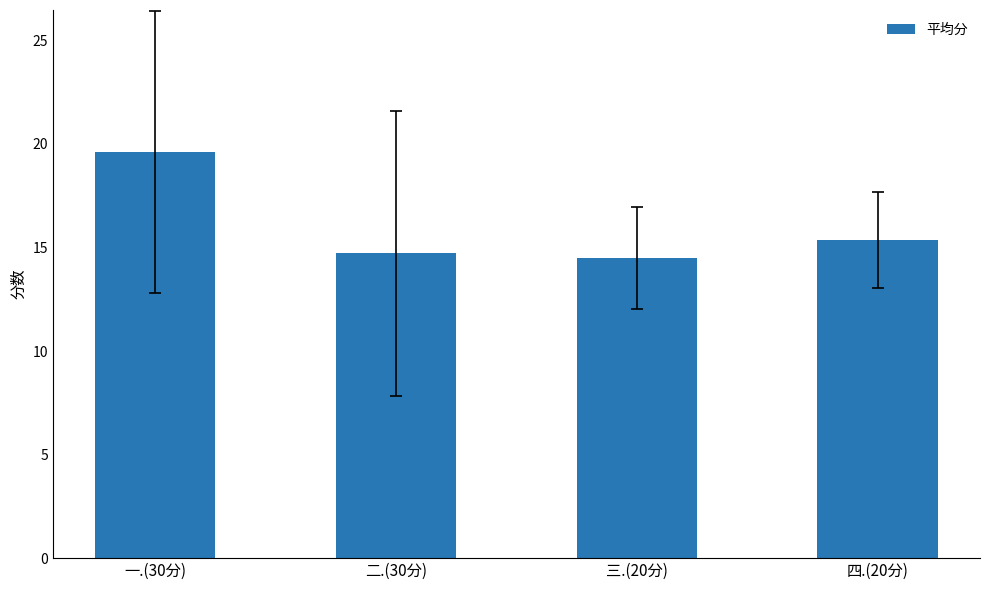

What is the difference between the maximum and second lowest values?

4.9